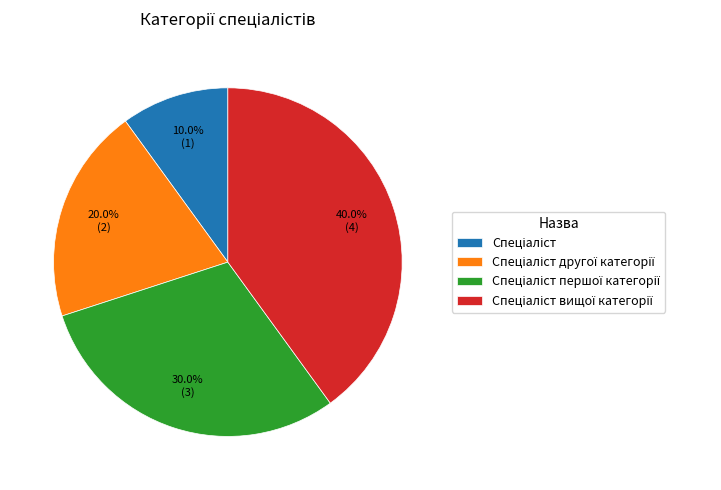

Does any single category account for the majority?

No